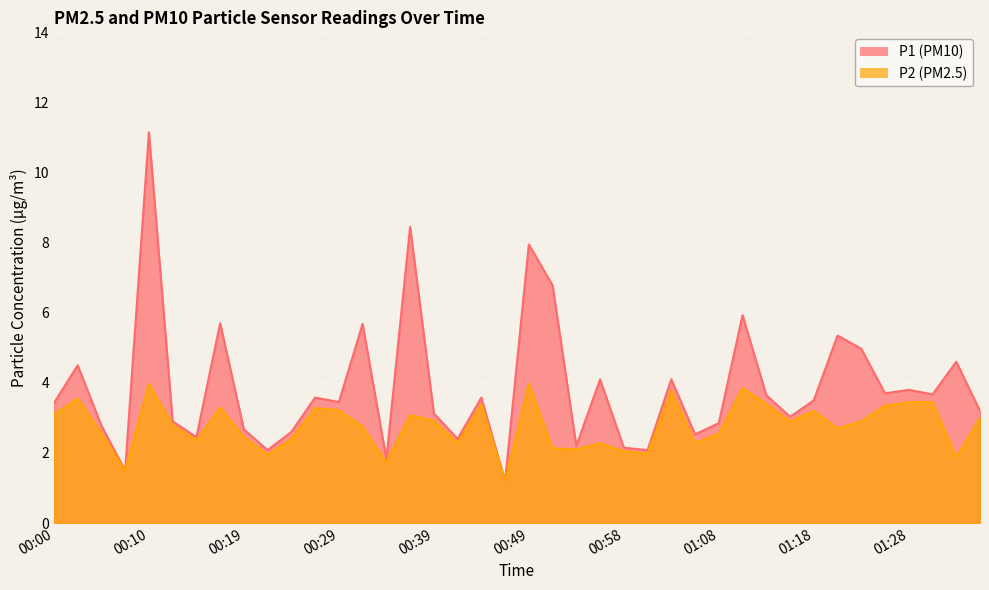

What is the total value across all series at 00:39?

6.0